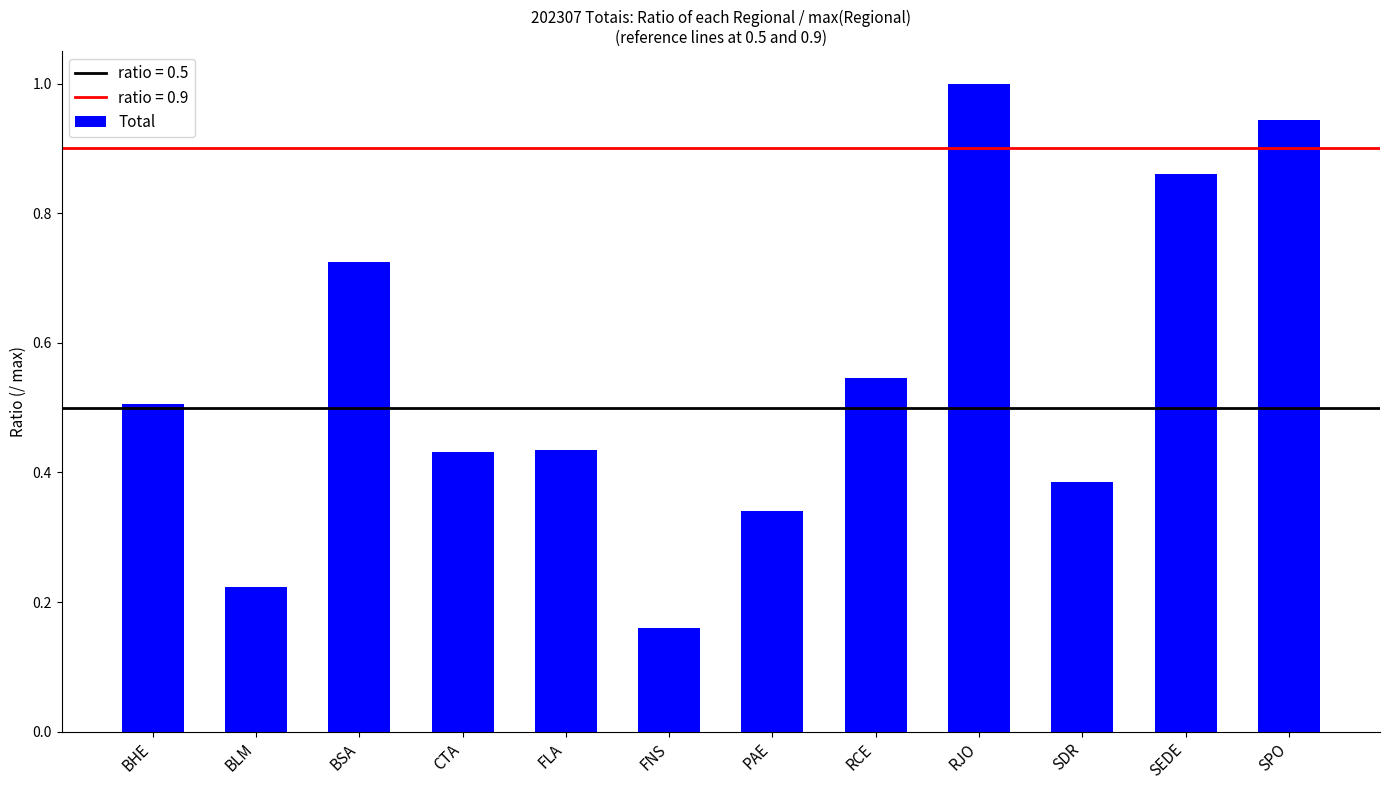

Which label corresponds to the largest value in the chart?

RJO